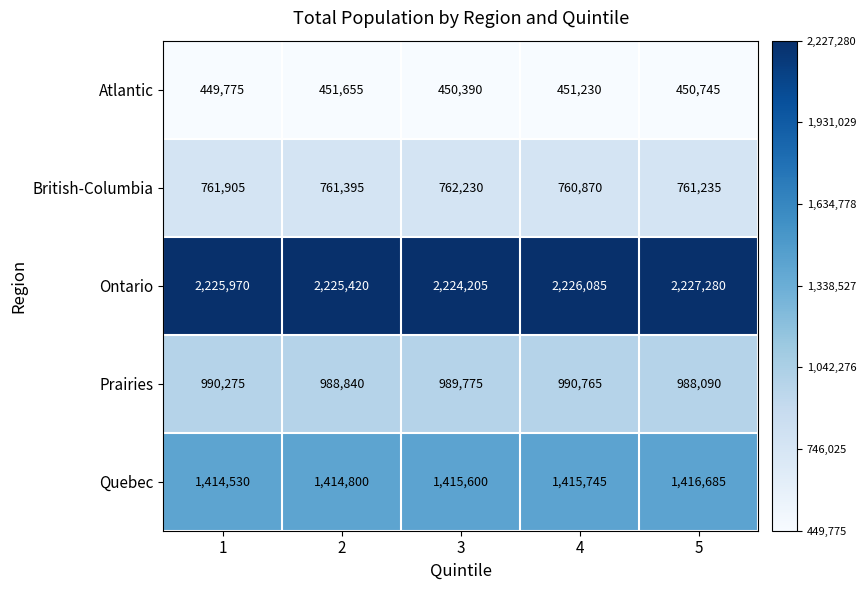

Is it true that Quebec equals 1416685 at 5?

True